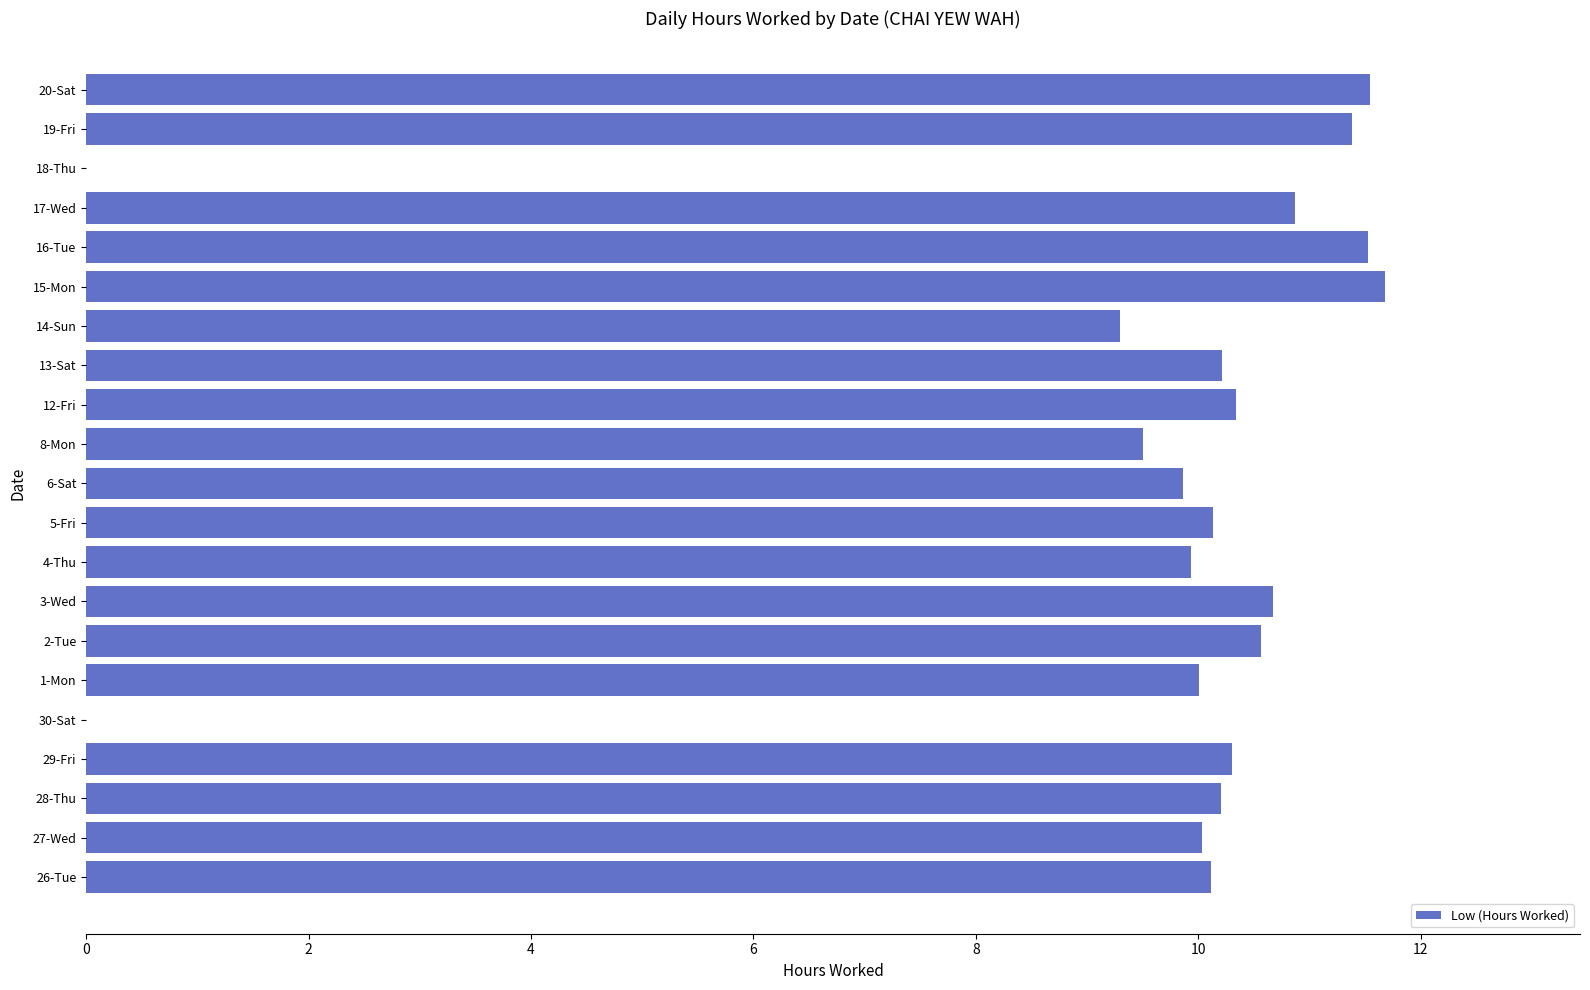

Reading bottom to top, list all the values displayed in this chart.

26-Tue=10.1	27-Wed=10.0	28-Thu=10.2	29-Fri=10.3	30-Sat=0.0	1-Mon=10.0	2-Tue=10.6	3-Wed=10.7	4-Thu=9.9	5-Fri=10.1	6-Sat=9.9	8-Mon=9.5	12-Fri=10.3	13-Sat=10.2	14-Sun=9.3	15-Mon=11.7	16-Tue=11.5	17-Wed=10.9	18-Thu=0.0	19-Fri=11.4	20-Sat=11.5